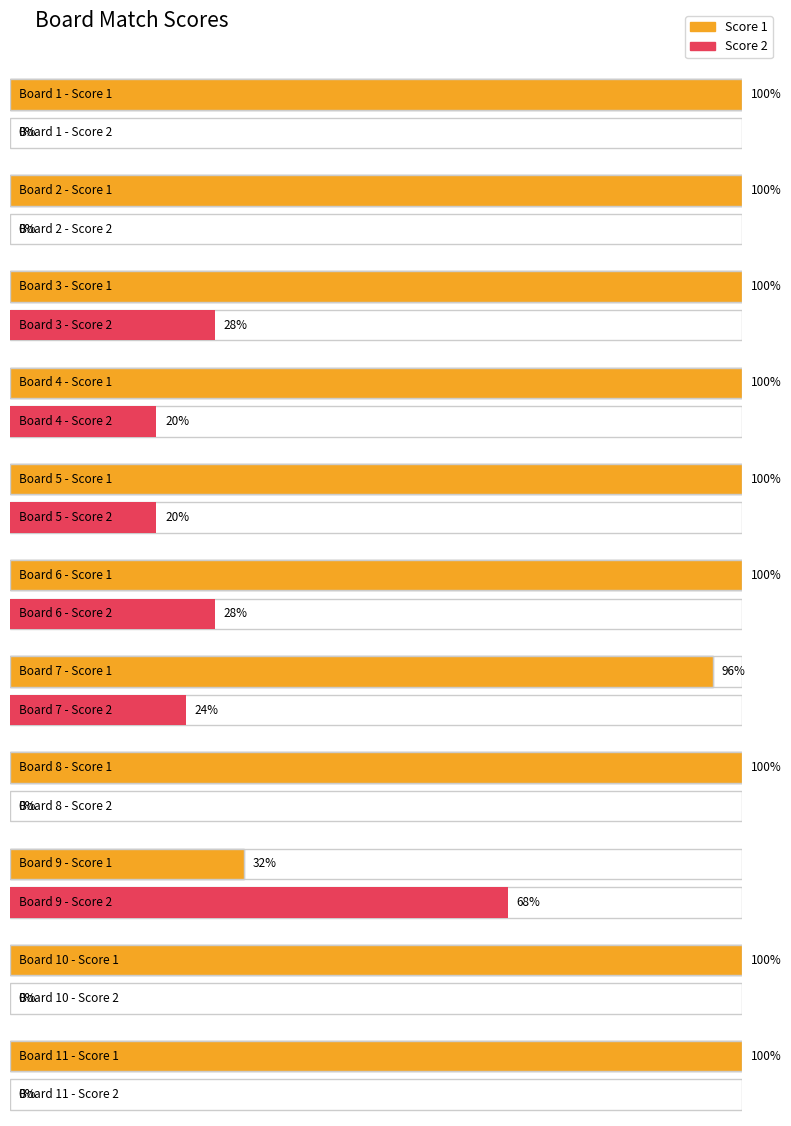

Which series ends up on top after the final intersection of Score 2 and Score 1?

Score 1